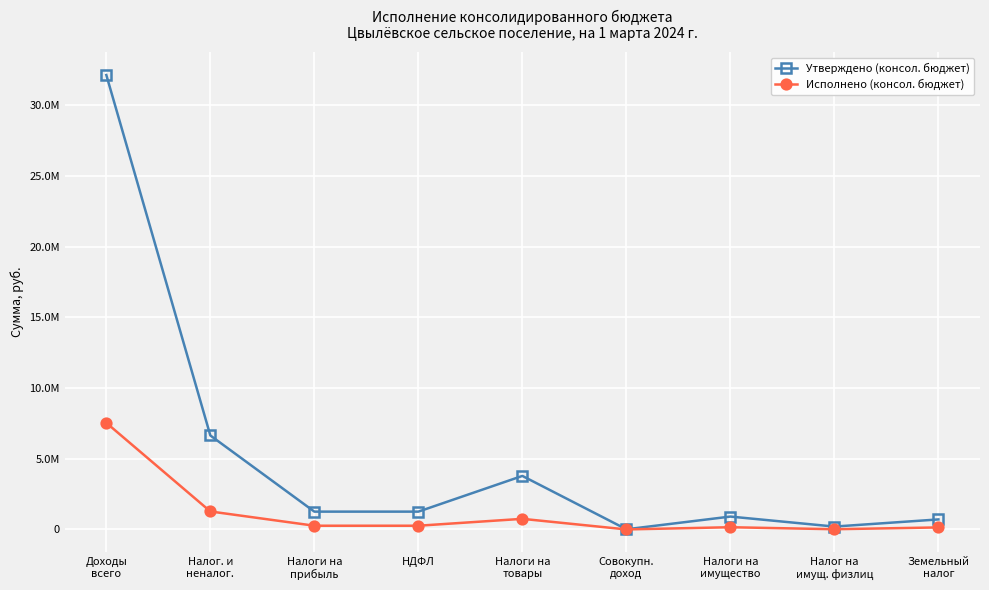

Which label corresponds to the largest value in the chart?

Доходы
всего